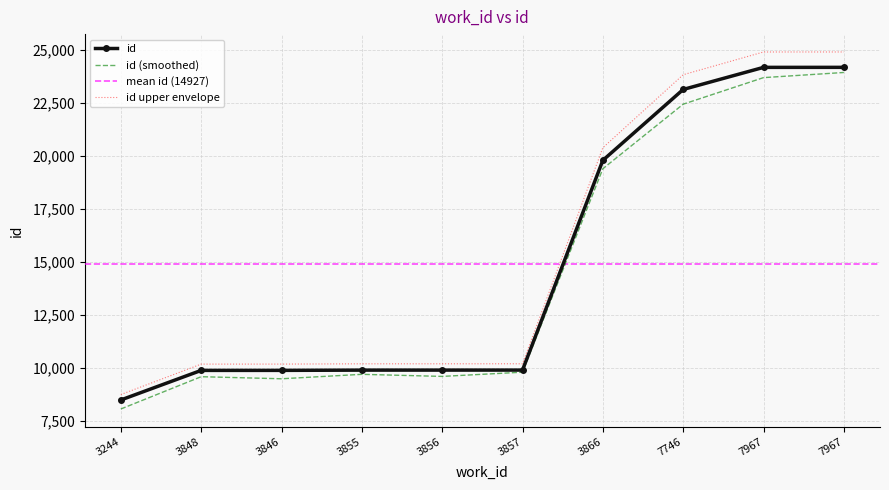

What is the greatest value displayed?

24174